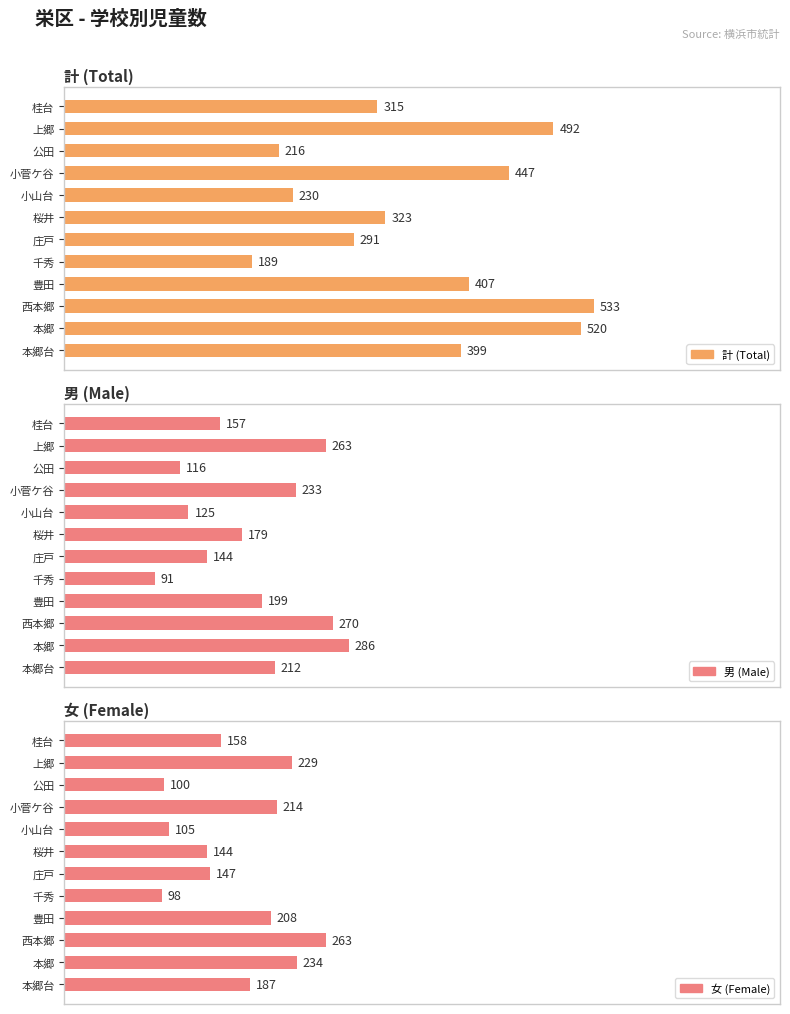

What is the value of the 男 bar at the 9th from the left?

199